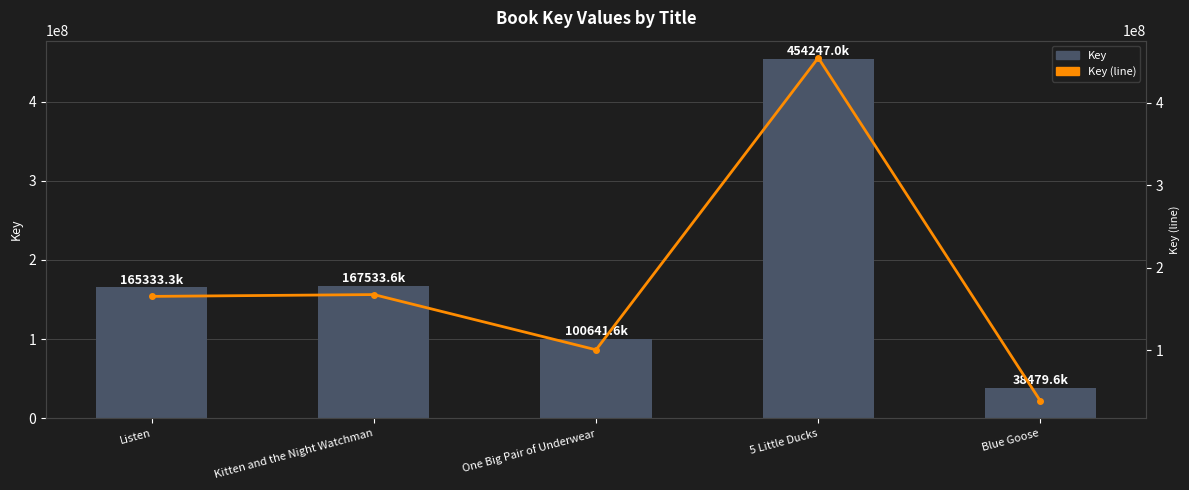

Reading left to right, transcribe all the data shown in this chart.

Key: 165333325	167533596	100641598	454247016	38479637
Key (line): 165333325	167533596	100641598	454247016	38479637